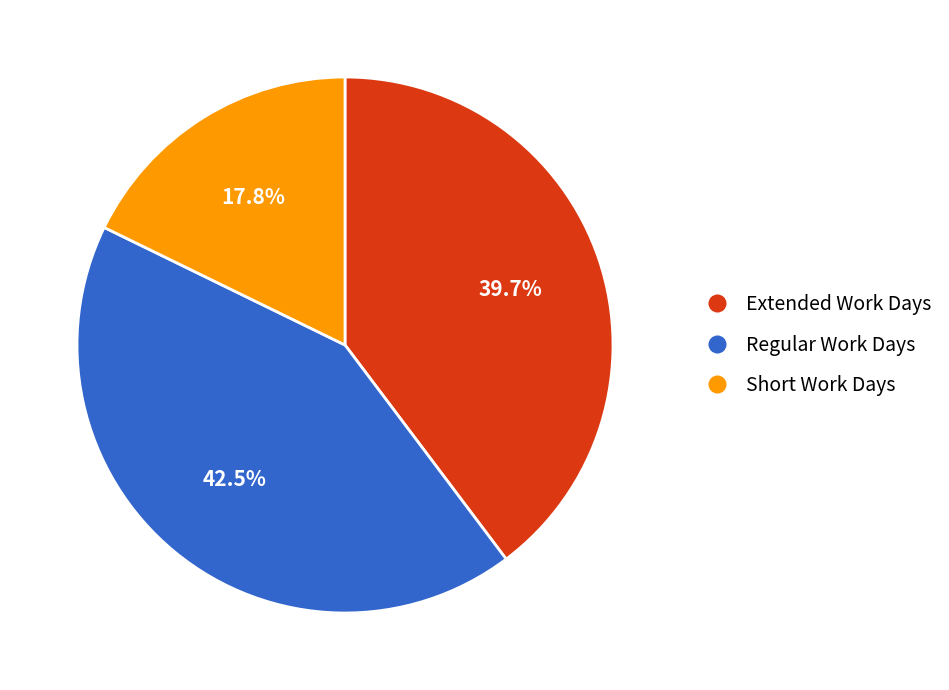

Does any single category account for the majority?

No